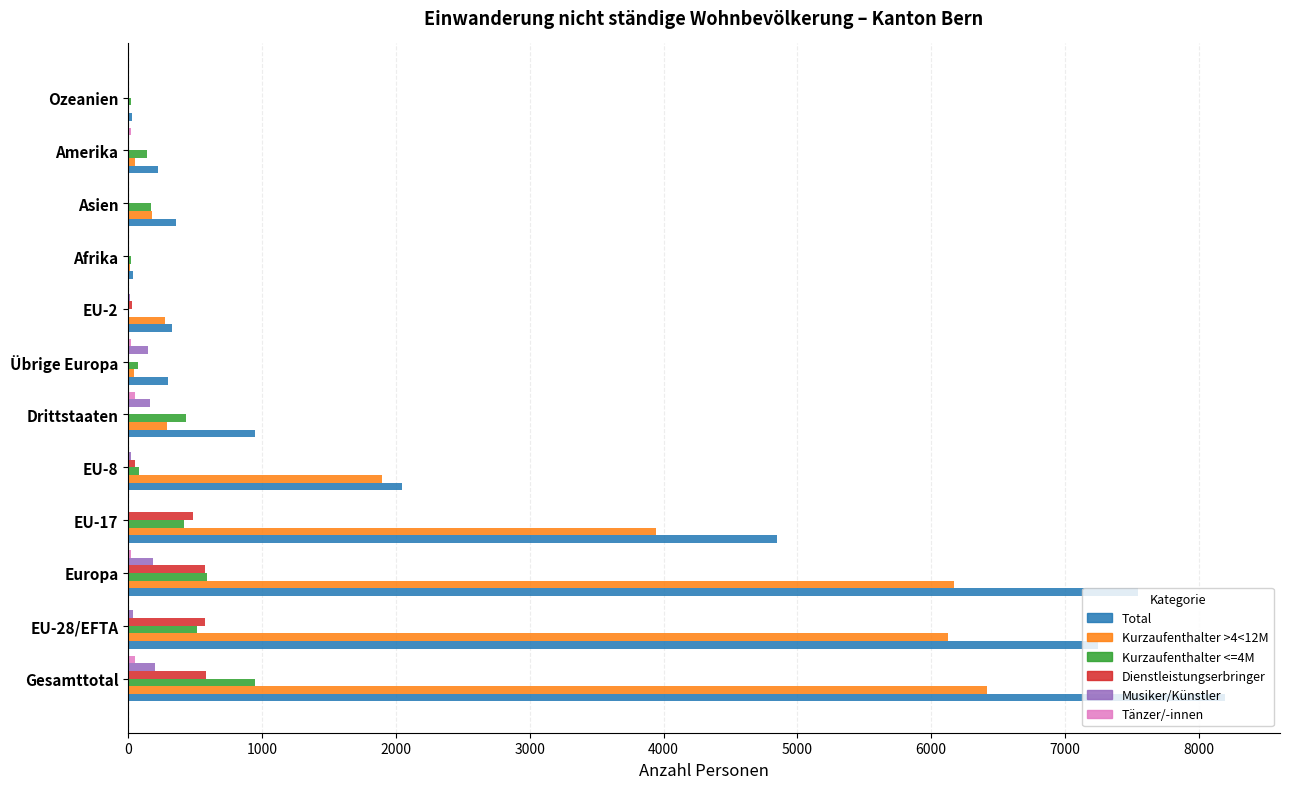

Is the value of Kurzaufenthalter >4<12M at EU-2 greater than the value of Kurzaufenthalter <=4M at EU-28/EFTA?

No